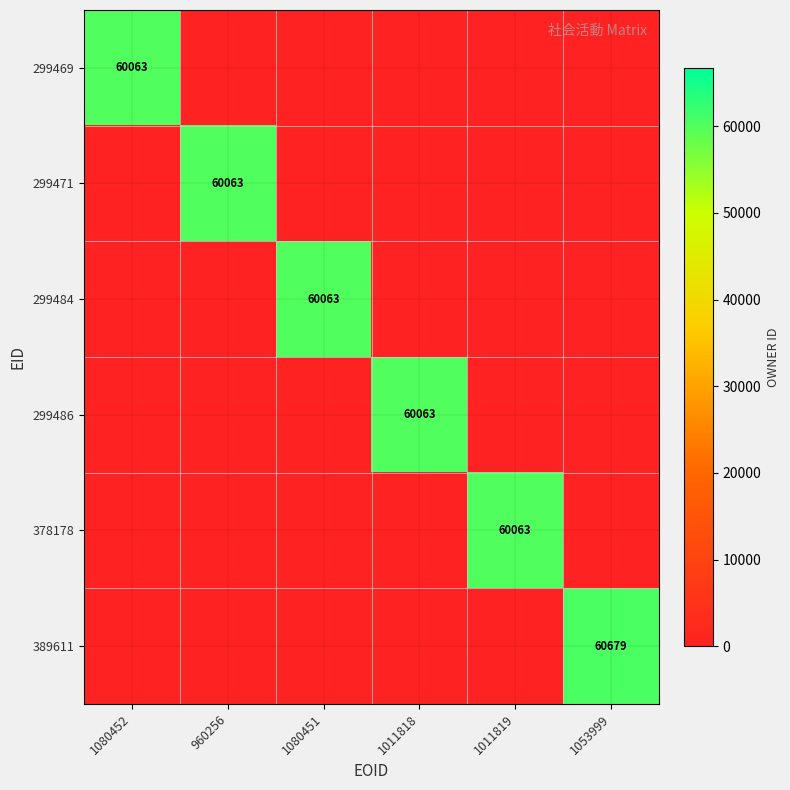

The value of 389611 at 1053999 is 60679. True or false?

True